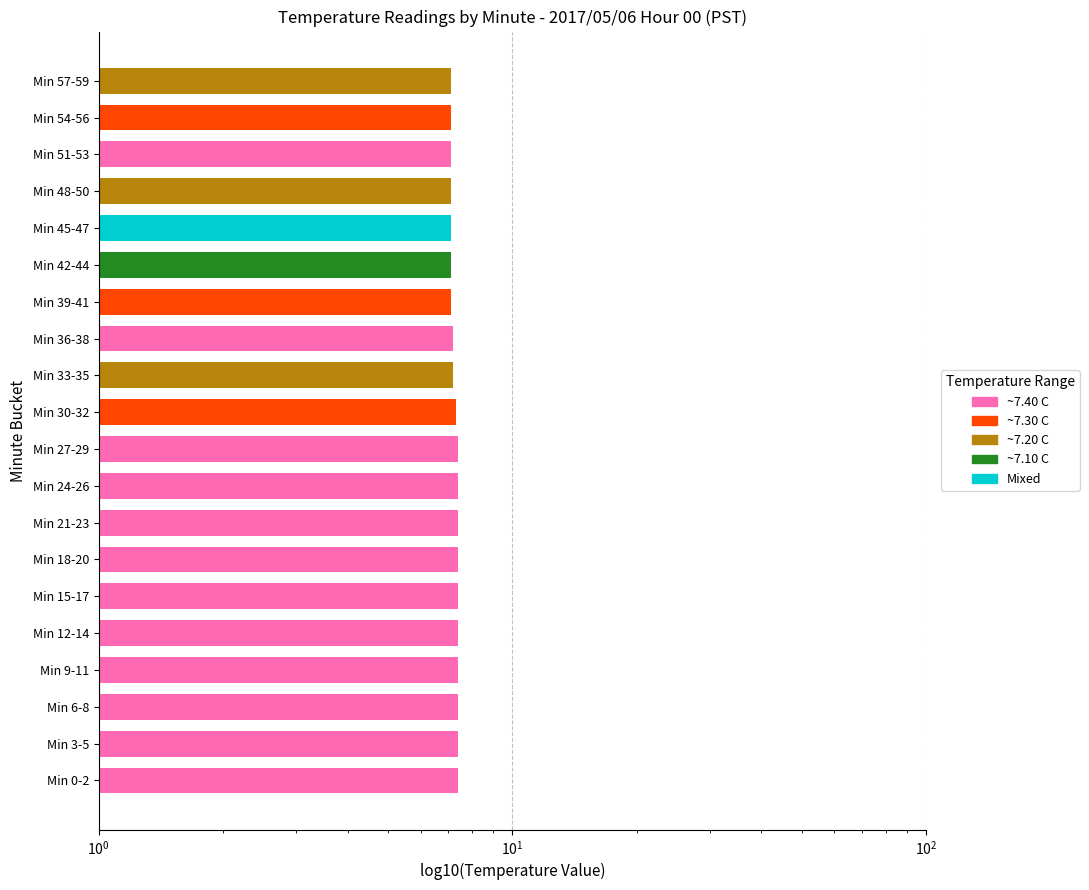

Are the bars grouped side by side (vs. stacked)?

No